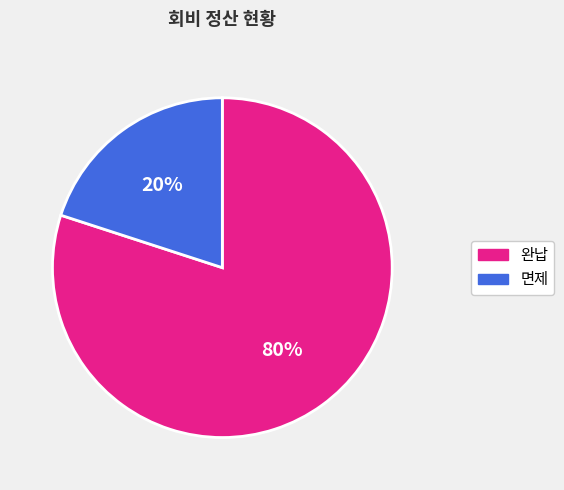

Is there a majority slice in this chart?

Yes